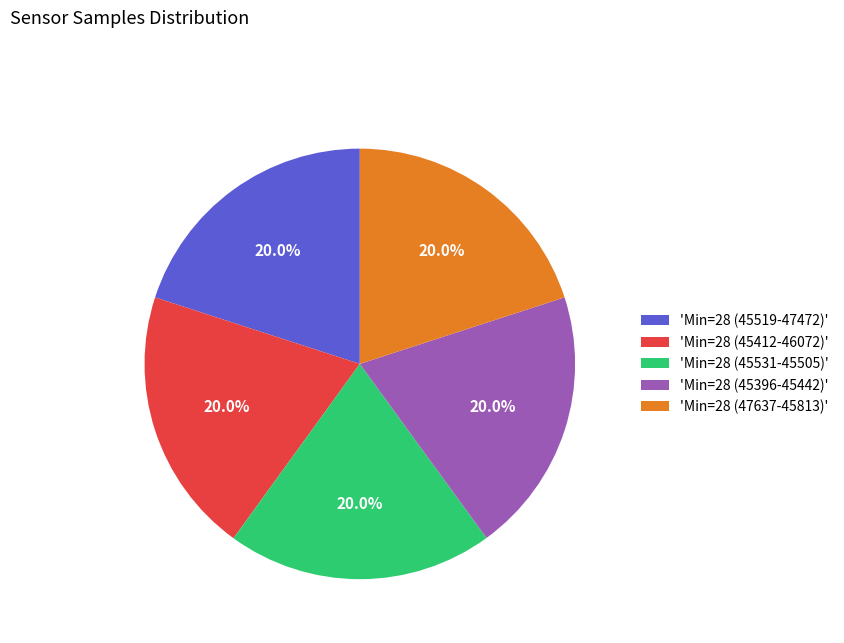

What percentage is NOT represented by 'Min=28 (45519-47472)'?

80.0%